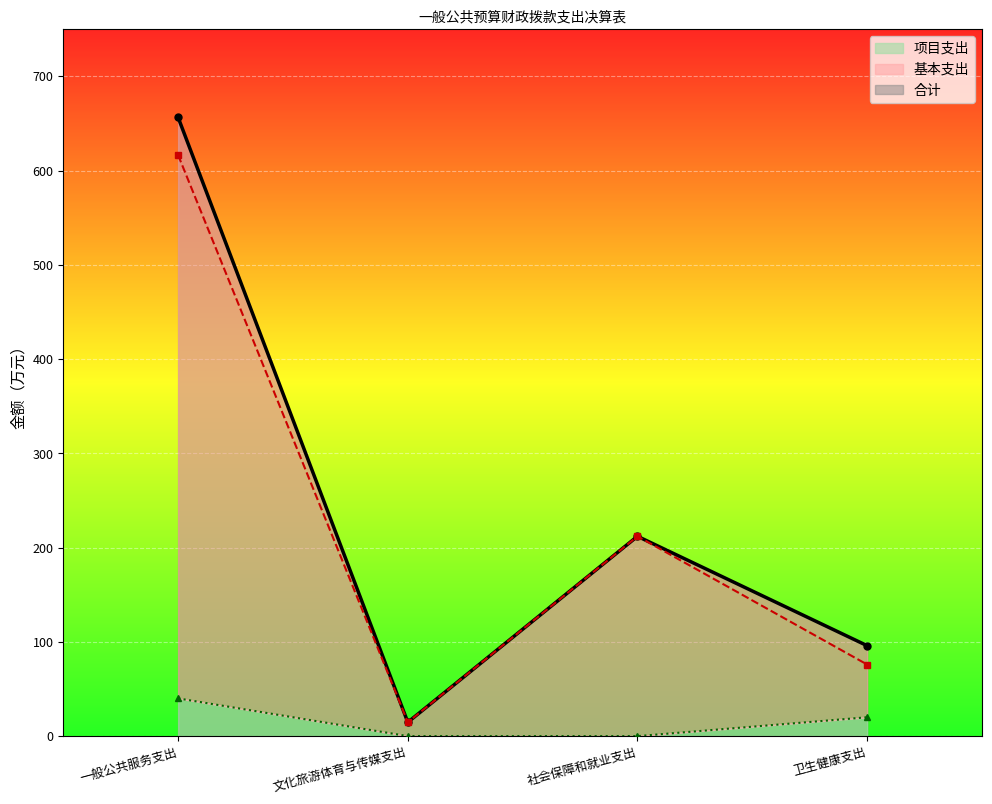

Reading left to right, extract all data points from this chart.

合计: 656.3	14.7	212.0	96.0
基本支出: 616.3	14.7	212.0	76.0
项目支出: 40.0	0.0	0.0	20.0